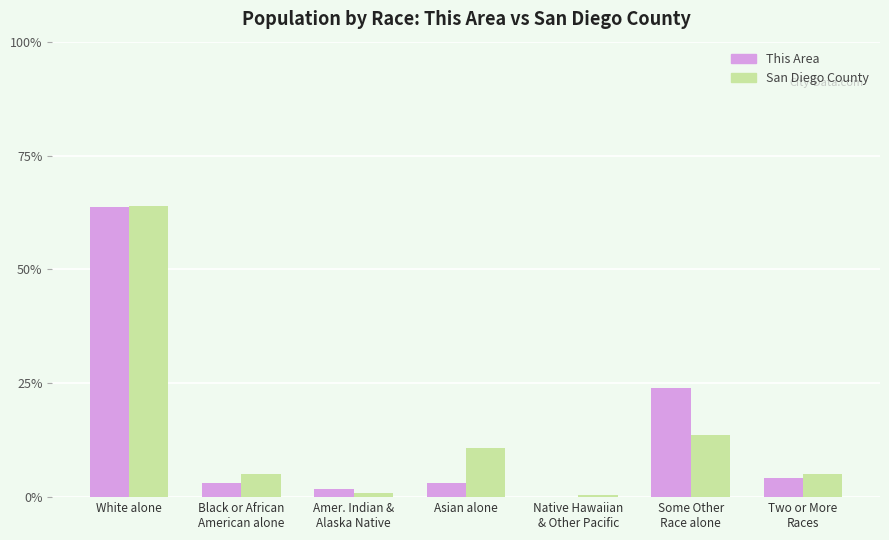

True or false: This Area has a value of 4.3 at Two or More
Races.

True